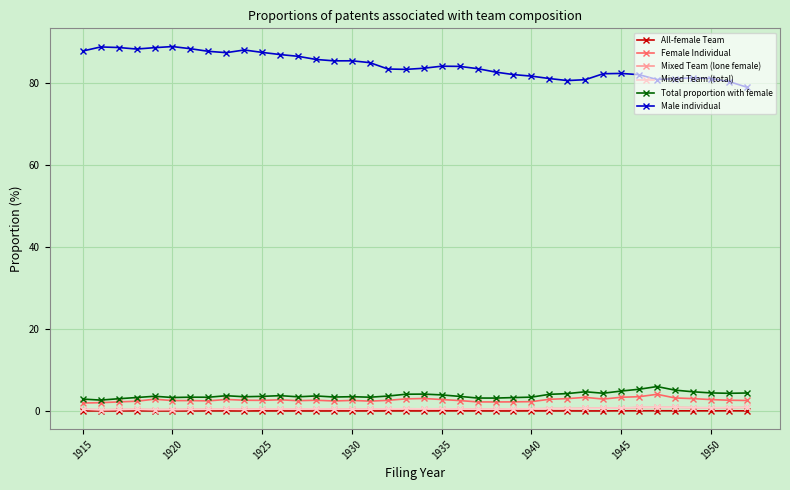

True or false: Female Individual and All-female Team cross at least once.

False